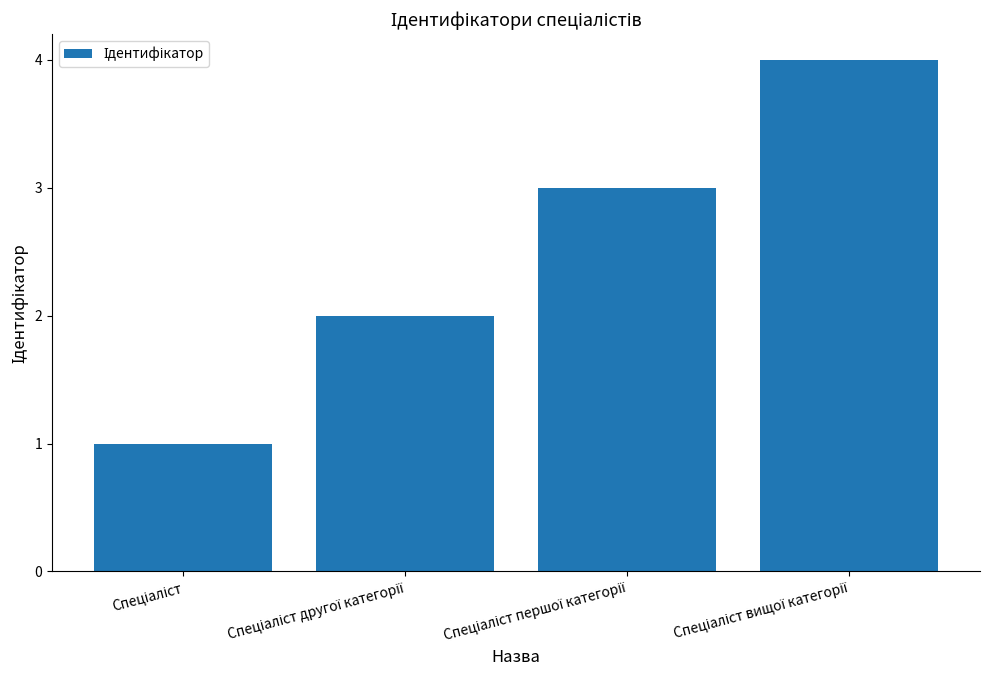

What is the greatest value displayed?

4